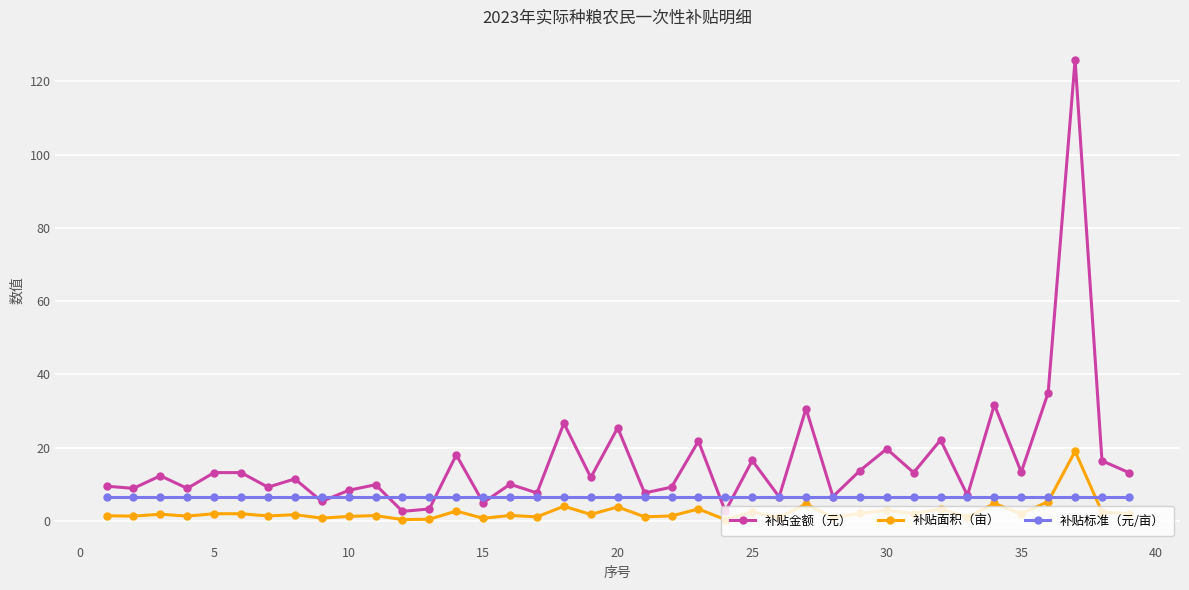

Which series has the widest spread of values?

补贴金额（元）